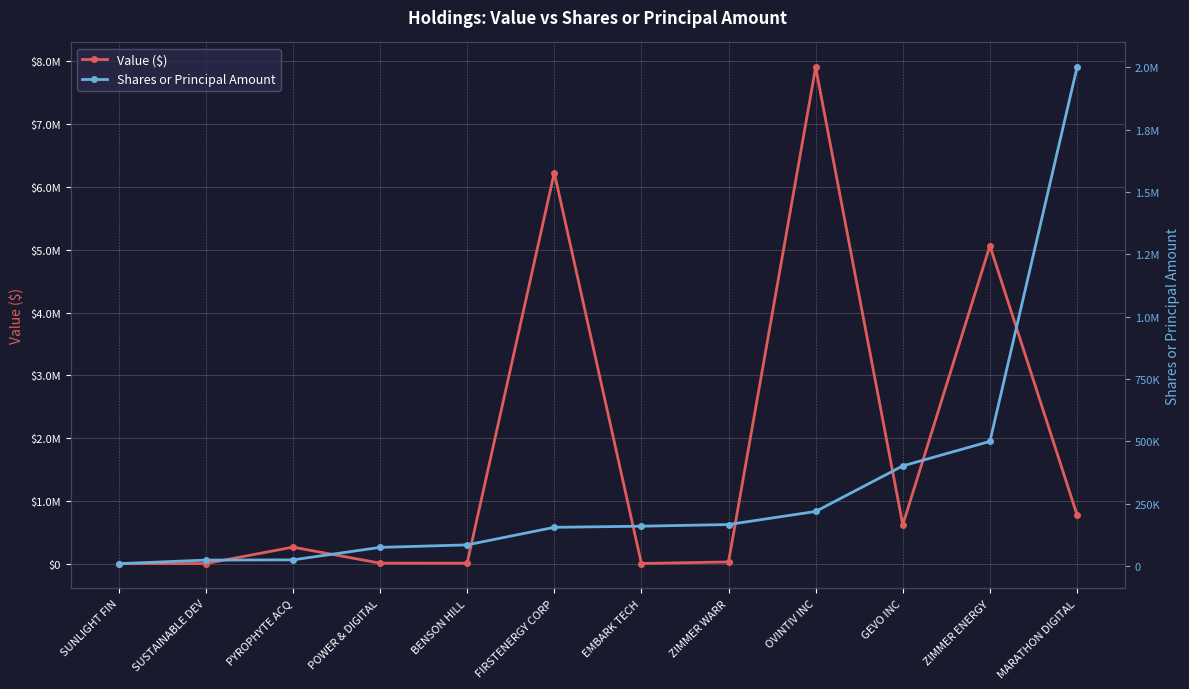

Where is the first local minimum for Value ($)?

BENSON HILL